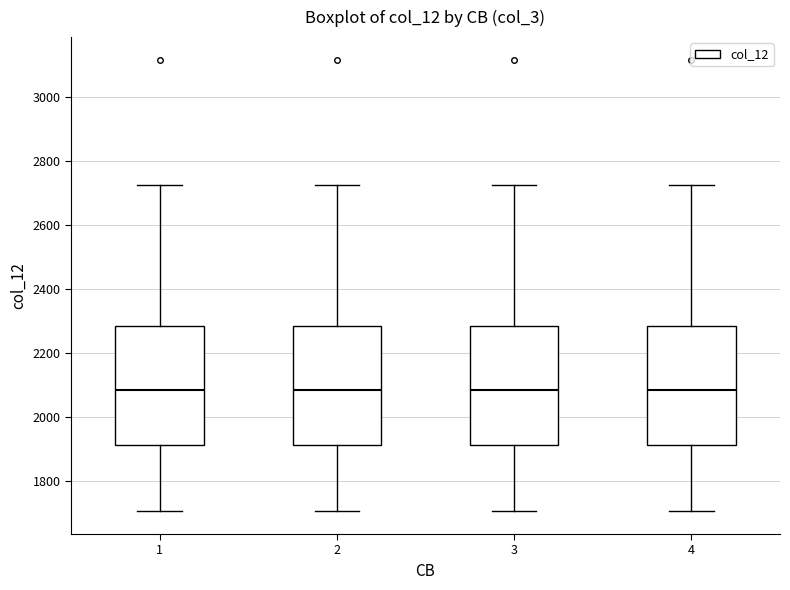

Reading left to right, transcribe this box plot: for each box, give where its median line is, the range the box spans, and where its two whiskers end, as read against the y-axis. The values are not printed on the chart, so give them approximately, as read against the axis.

1: median 2080, box 1920 to 2280, whiskers 1700 to 2720
2: median 2080, box 1920 to 2280, whiskers 1700 to 2720
3: median 2080, box 1920 to 2280, whiskers 1700 to 2720
4: median 2080, box 1920 to 2280, whiskers 1700 to 2720